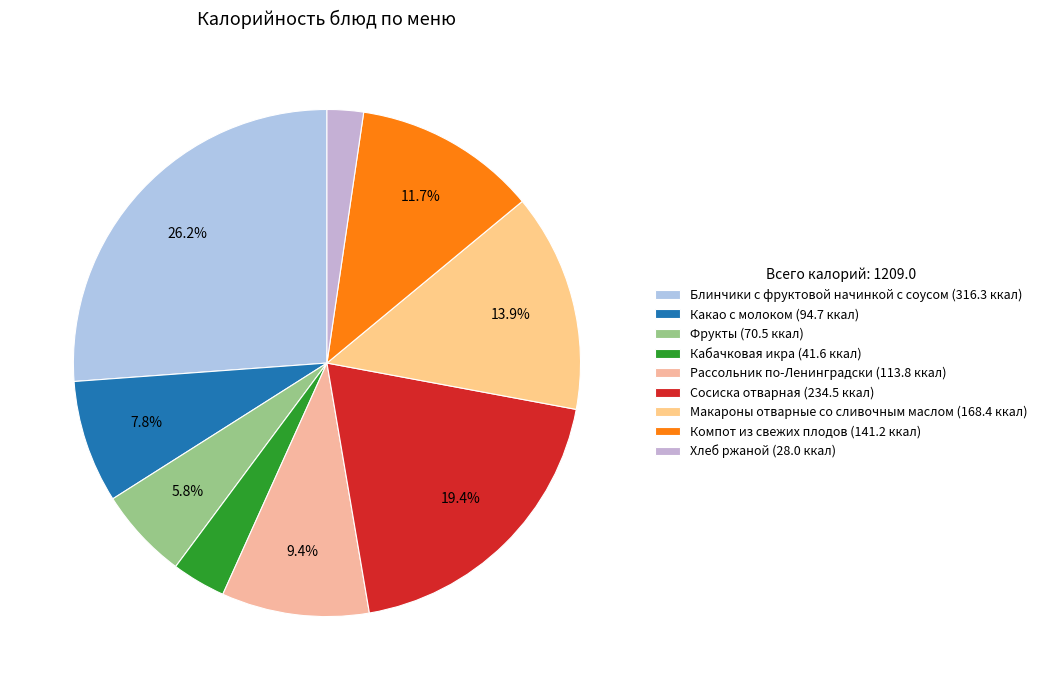

What is the ratio of the value at Кабачковая икра to the value at Фрукты?

0.6